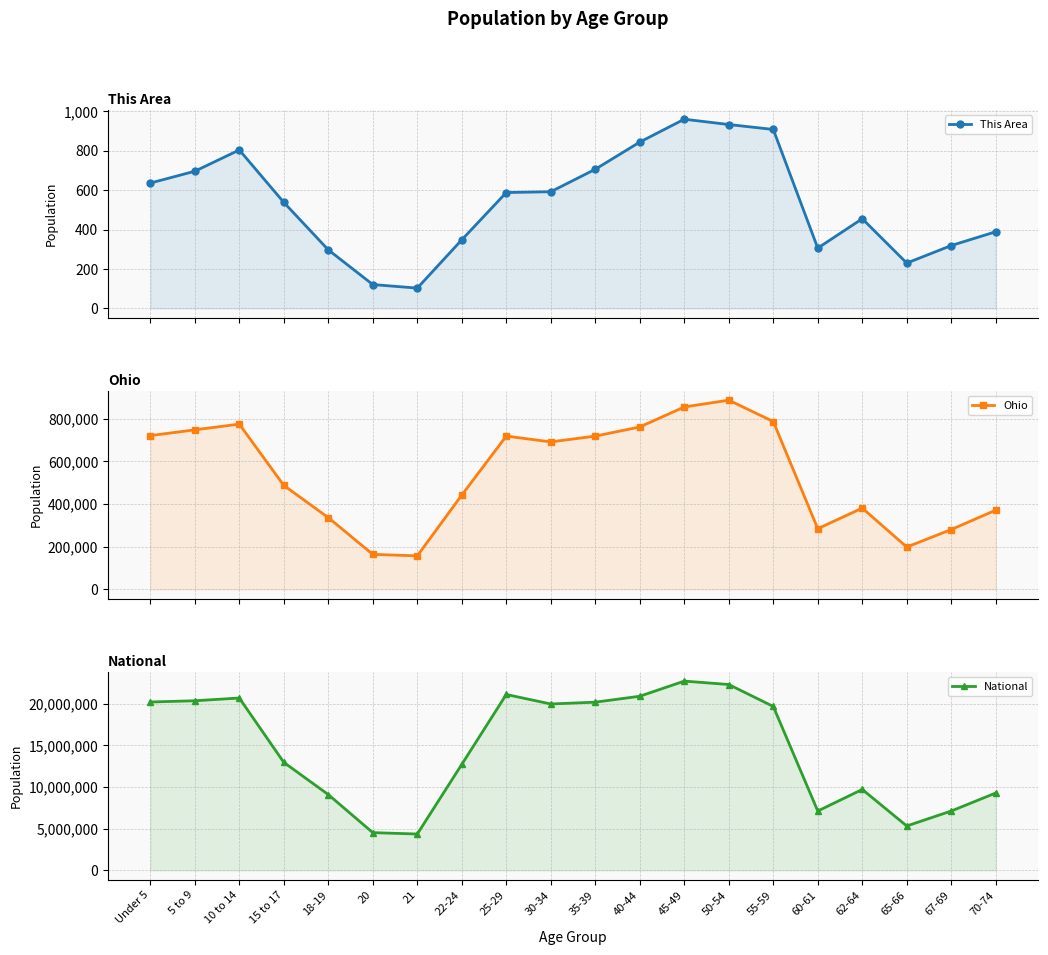

Between 15 to 17 and 20, which is larger?

15 to 17